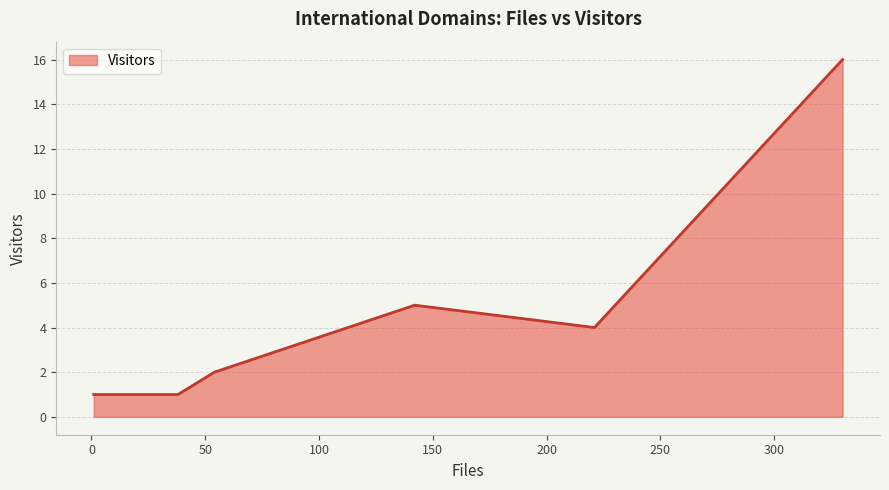

What is the difference between the maximum and minimum values?

15